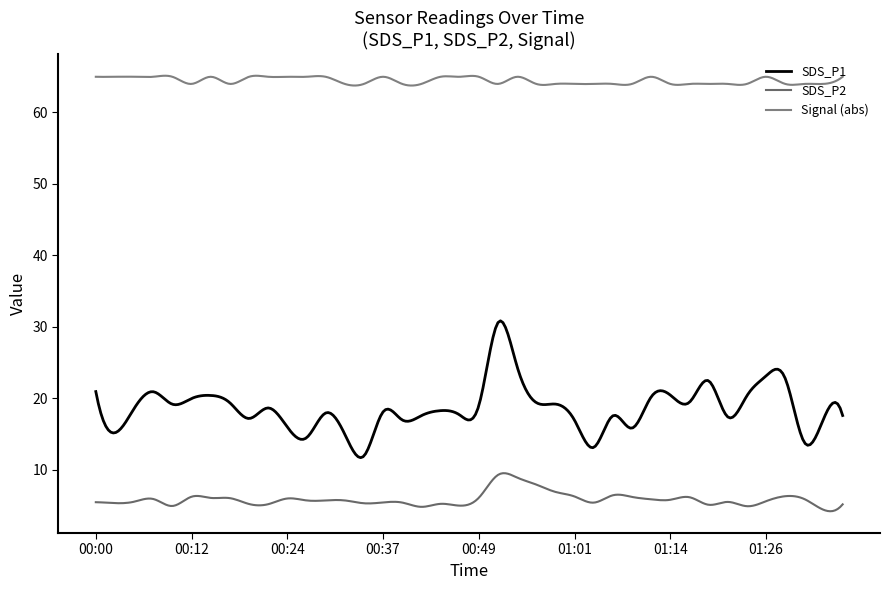

How many lines are shown in the chart?

3